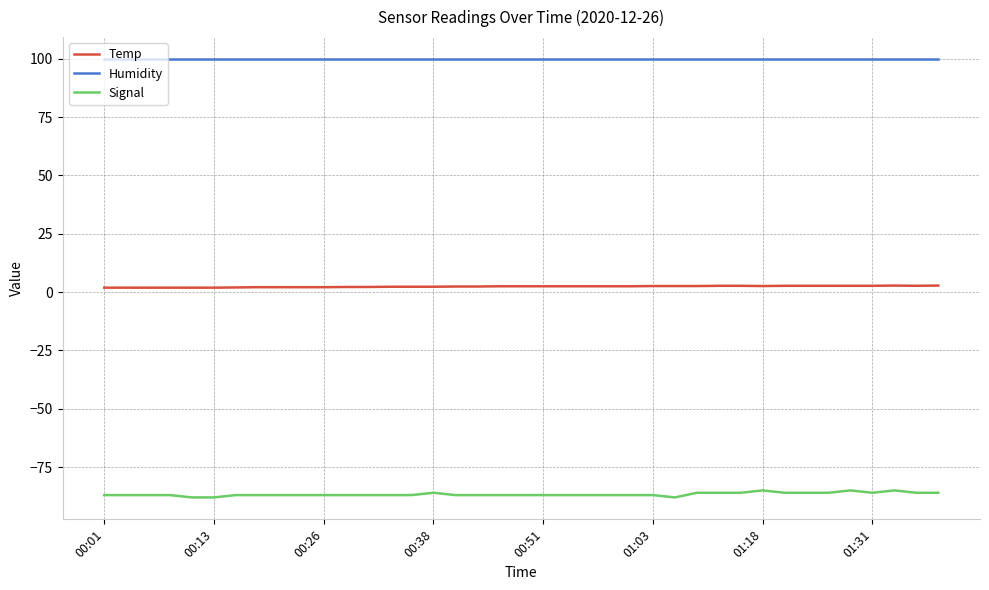

List the series in order of their peak value, highest first.

Humidity, Temp, Signal